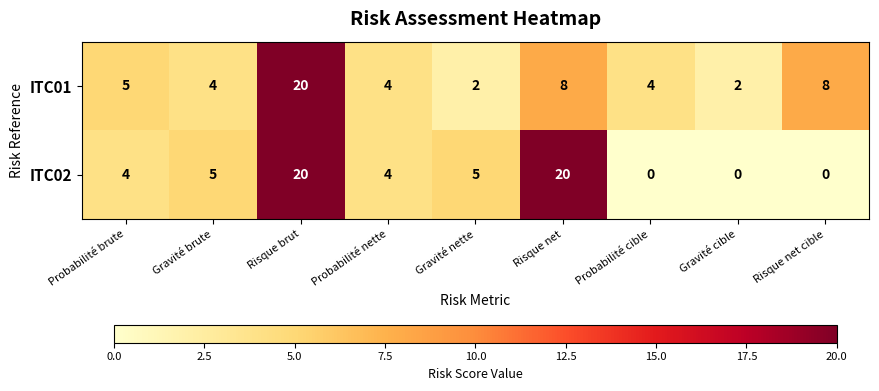

What is the difference between the maximum and minimum values in the ITC02 series?

20